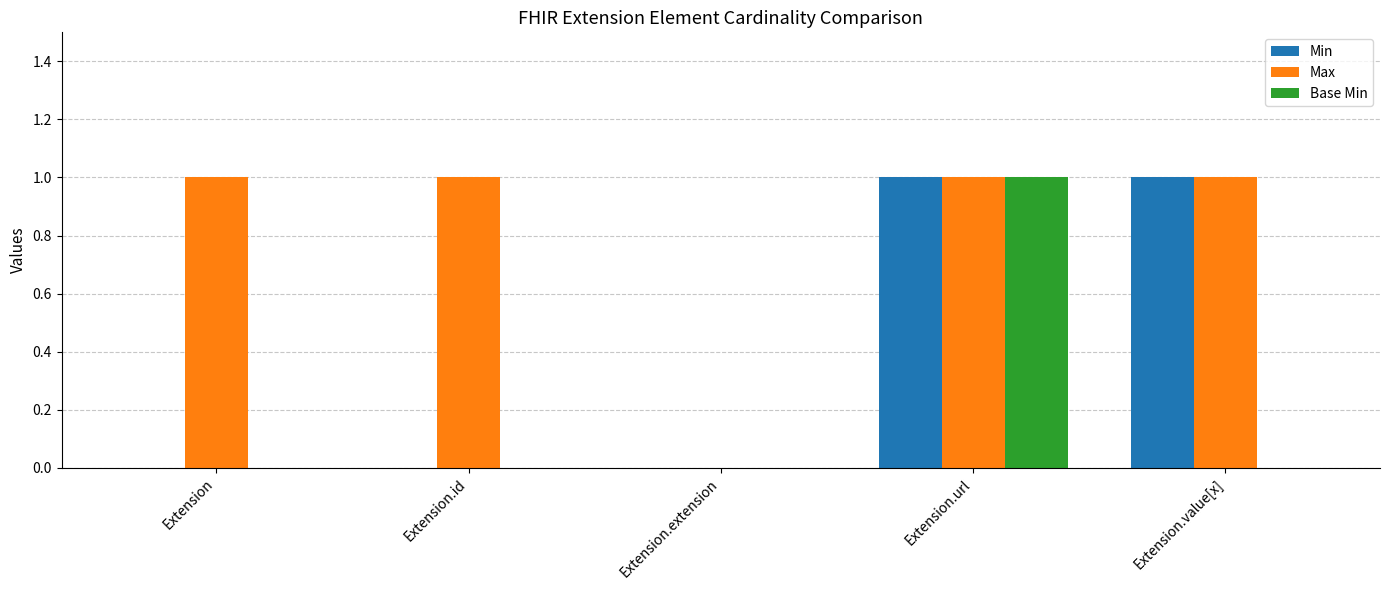

The value of Max at Extension.extension is 1. True or false?

False